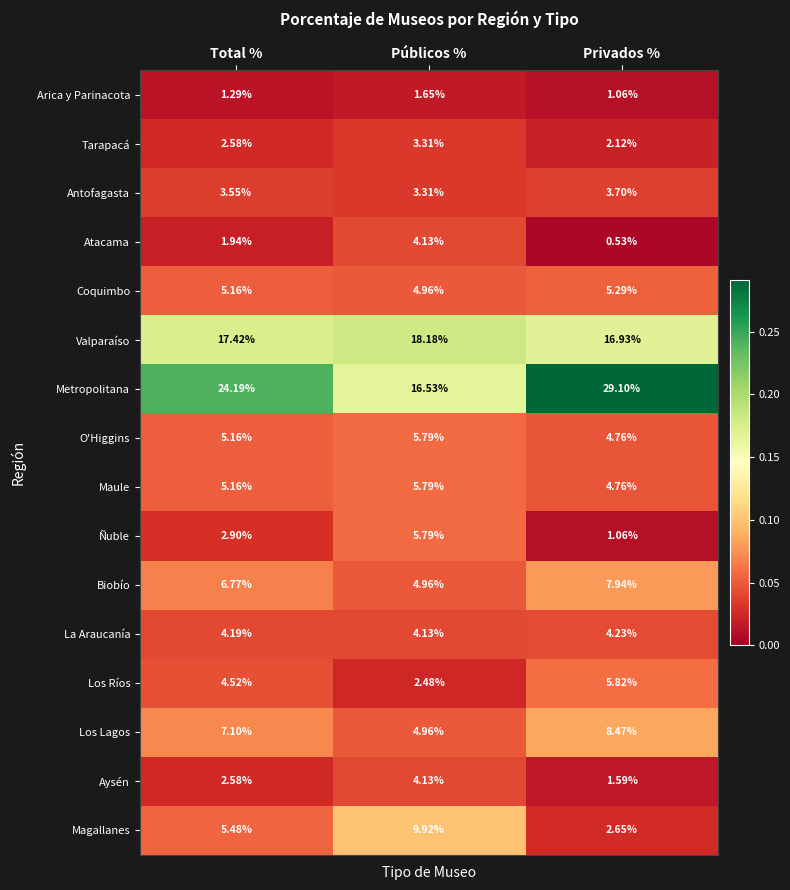

At which category is the sum across all series the highest?

Públicos %